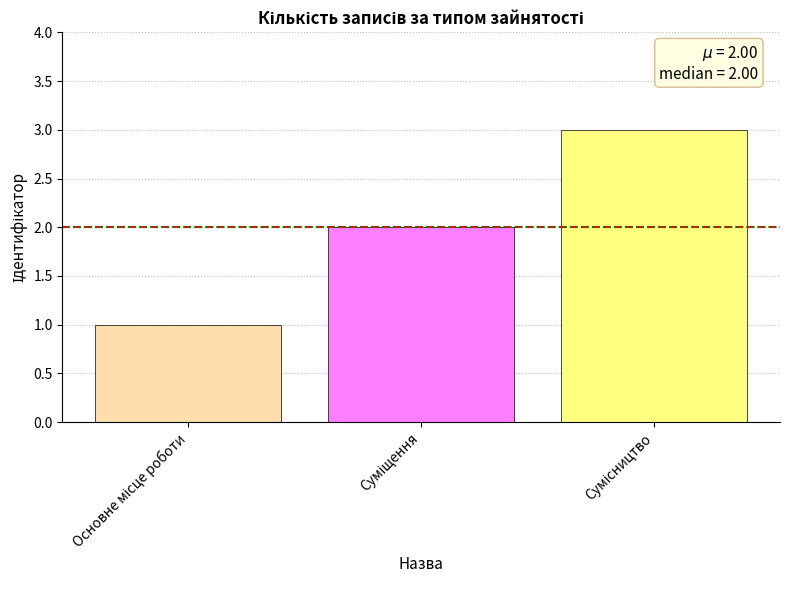

Reading right to left, what are all the values shown in this chart?

3	2	1